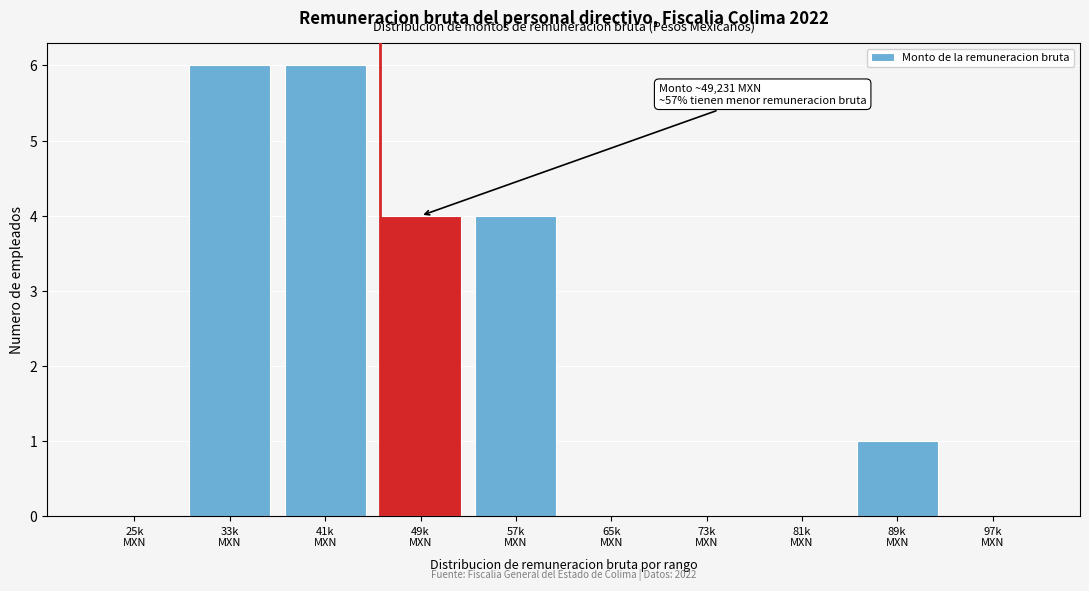

What is the greatest value displayed?

6